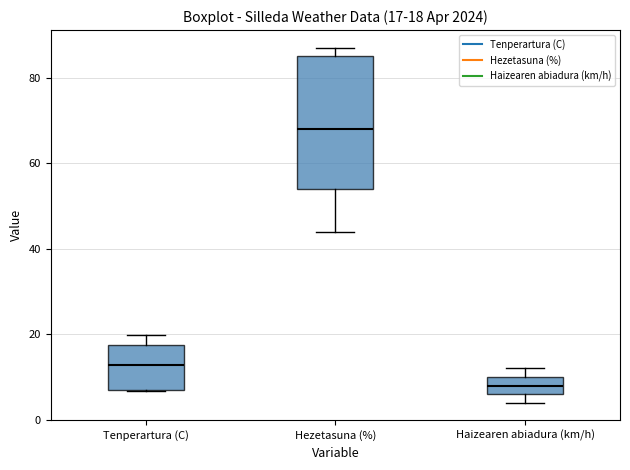

Comparing the boxes themselves (not the whiskers), which one is the tallest?

Hezetasuna (%)